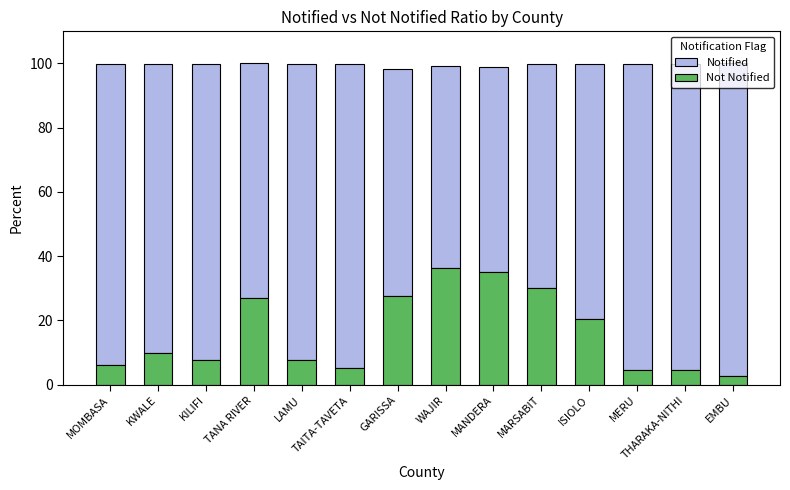

How many series are shown in this chart?

2